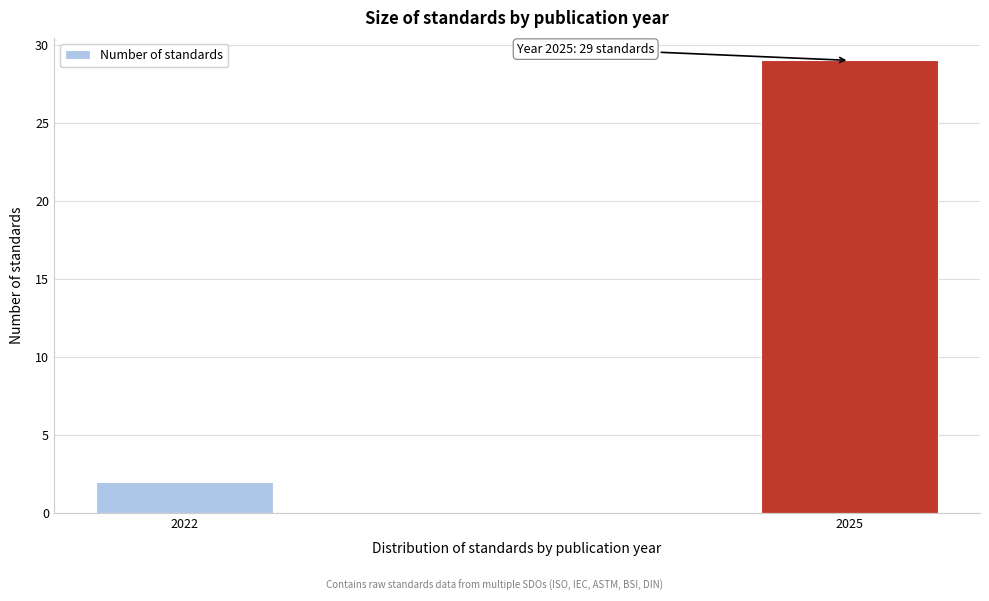

Reading left to right, what are all the values shown in this chart?

2	29